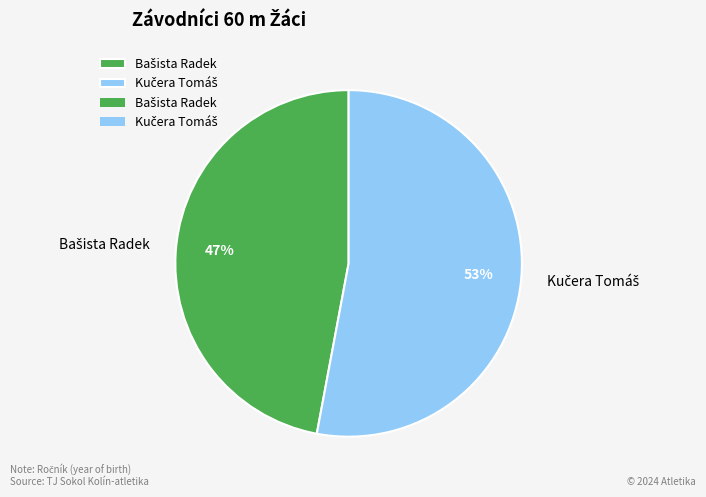

Is there any slice that represents more than half of the pie?

Yes